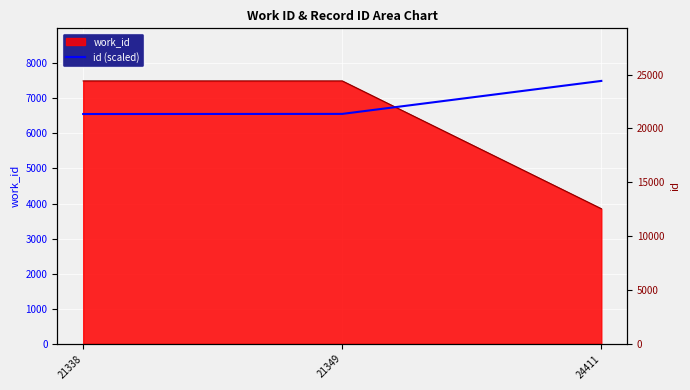

Is it true that the value at 21338 is 6553.2?

True